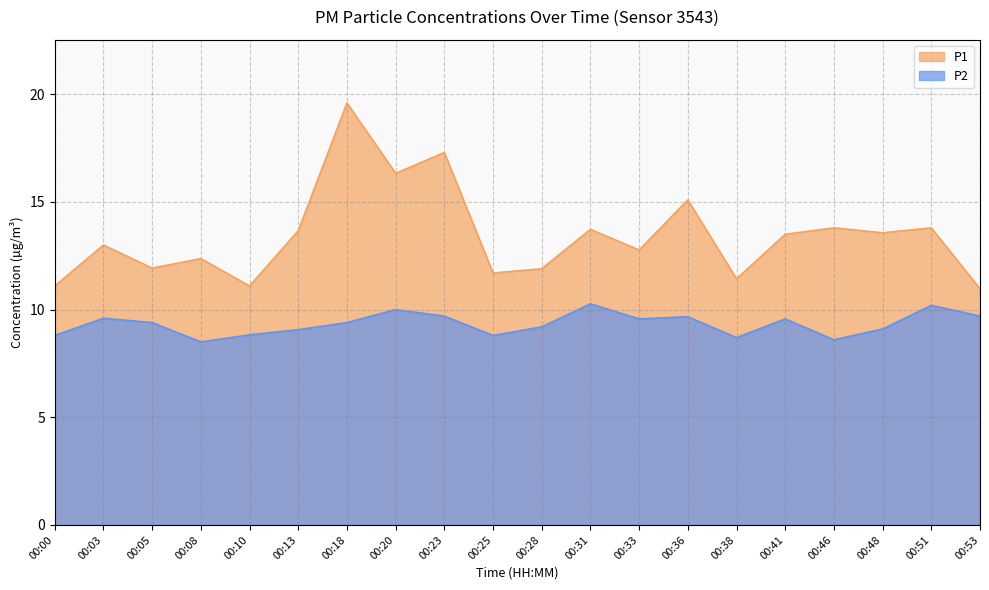

What are all the series names shown in the legend?

P1, P2